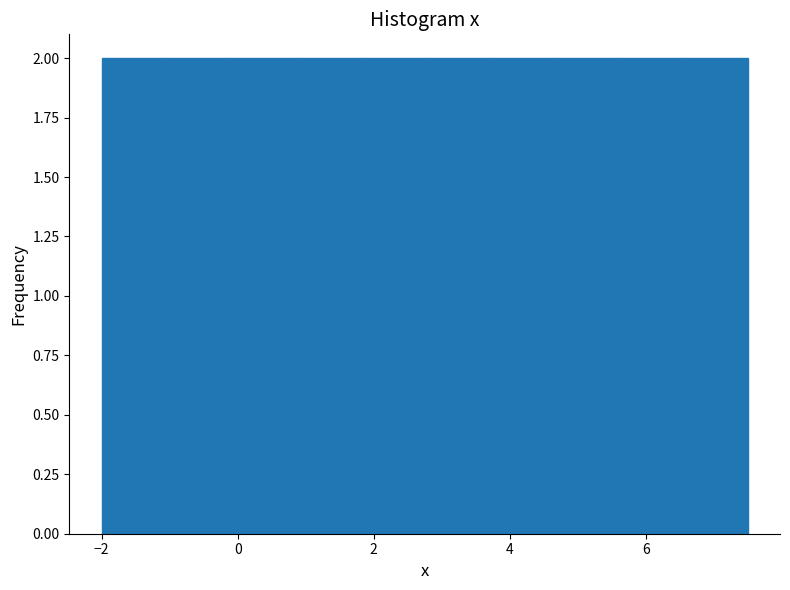

Reading left to right, list every bar in this chart as the range it spans on the x-axis followed by its height. Neither the bar edges nor the heights are printed on the chart, so give them approximately, as read against the axes.

-2.00 to -1.05: 2
-1.05 to -0.10: 2
-0.10 to 0.85: 2
0.85 to 1.80: 2
1.80 to 2.75: 2
2.75 to 3.70: 2
3.70 to 4.65: 2
4.65 to 5.60: 2
5.60 to 6.55: 2
6.55 to 7.50: 2